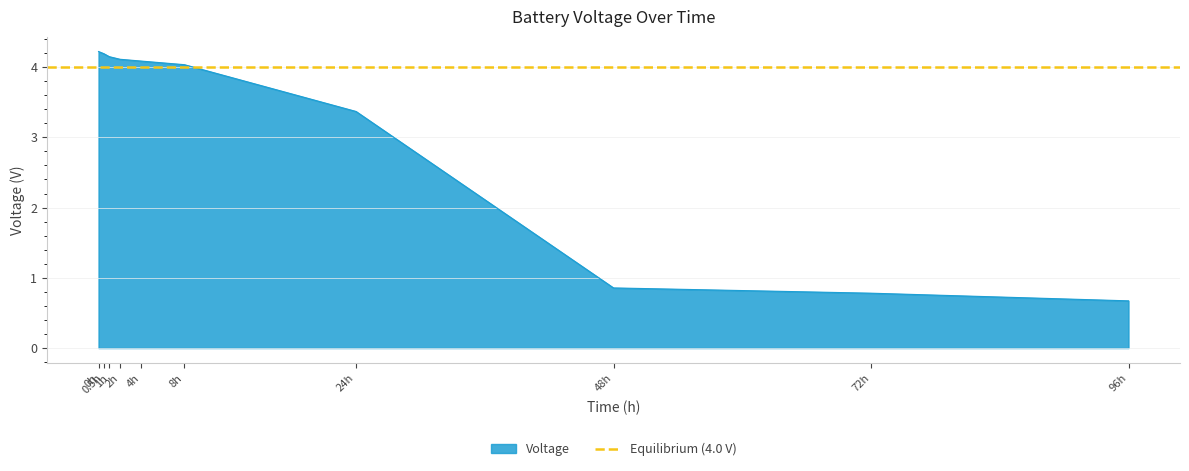

What is the minimum value shown in the chart?

0.7